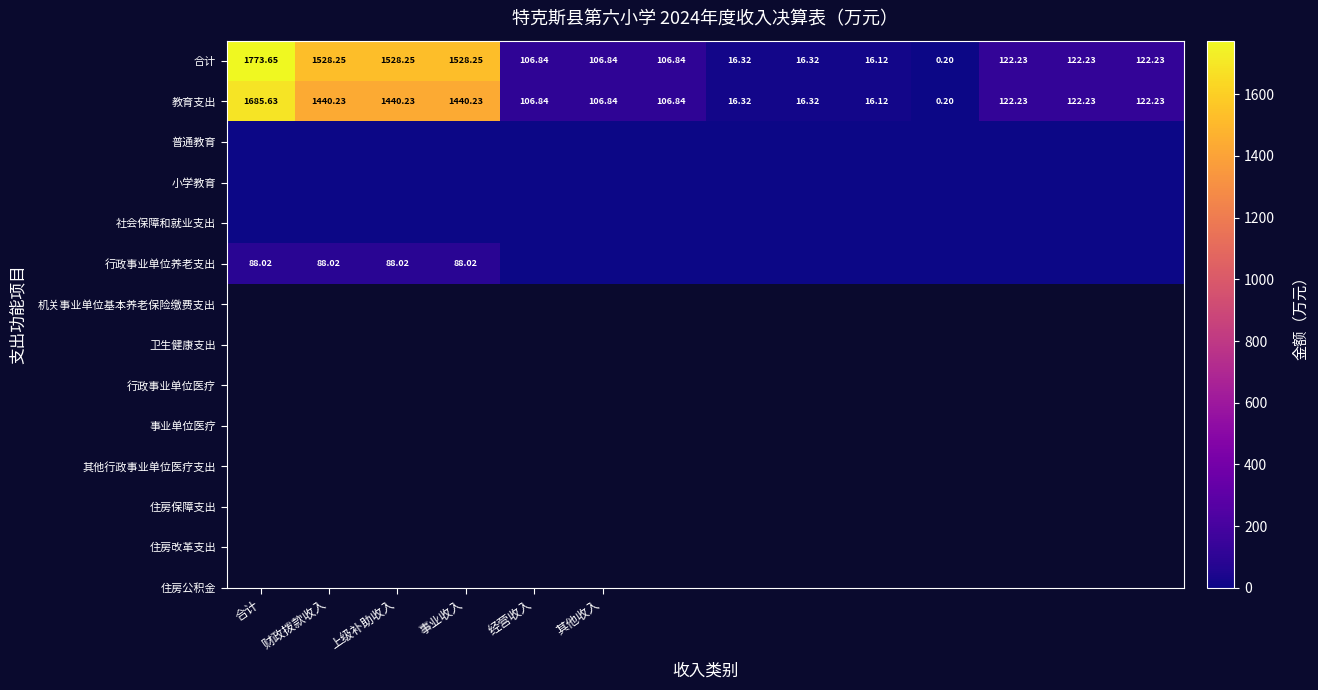

Which category has the highest value in the 合计 series?

合计